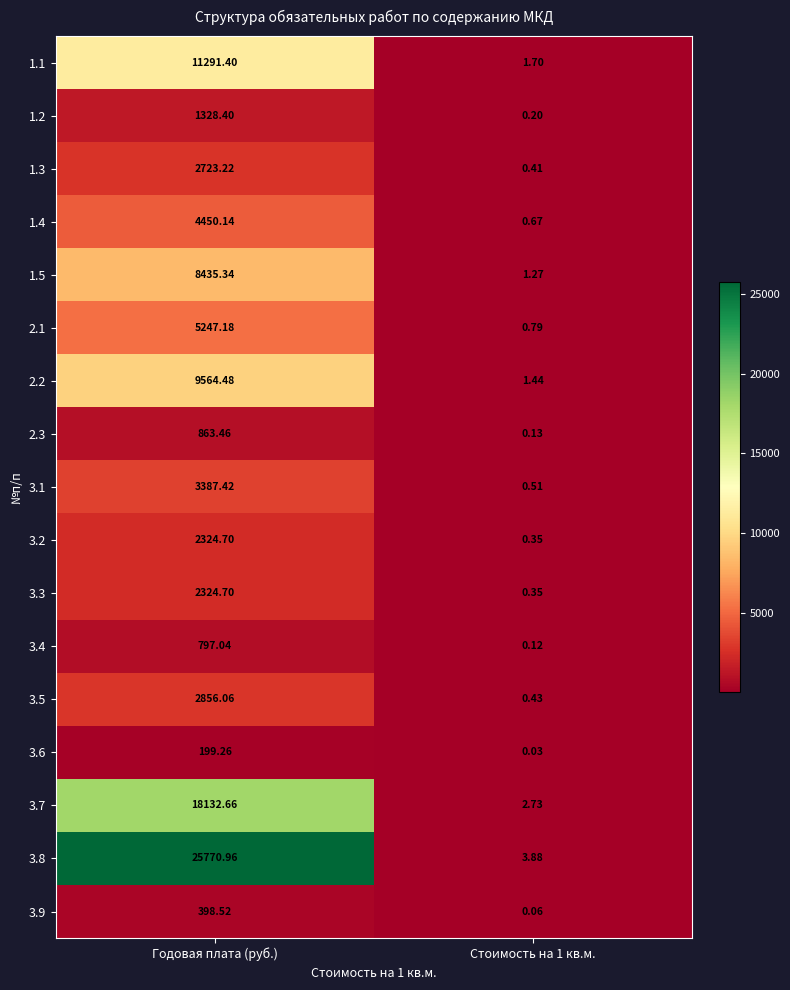

Which series has the largest range (max minus min)?

3.8